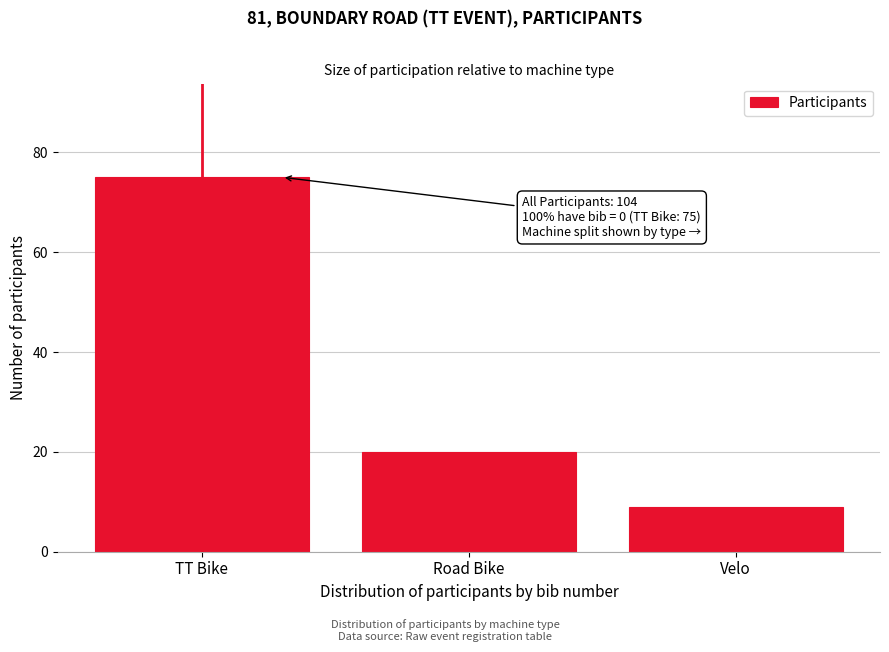

Reading left to right, transcribe all the data shown in this chart.

TT Bike=75	Road Bike=20	Velo=9